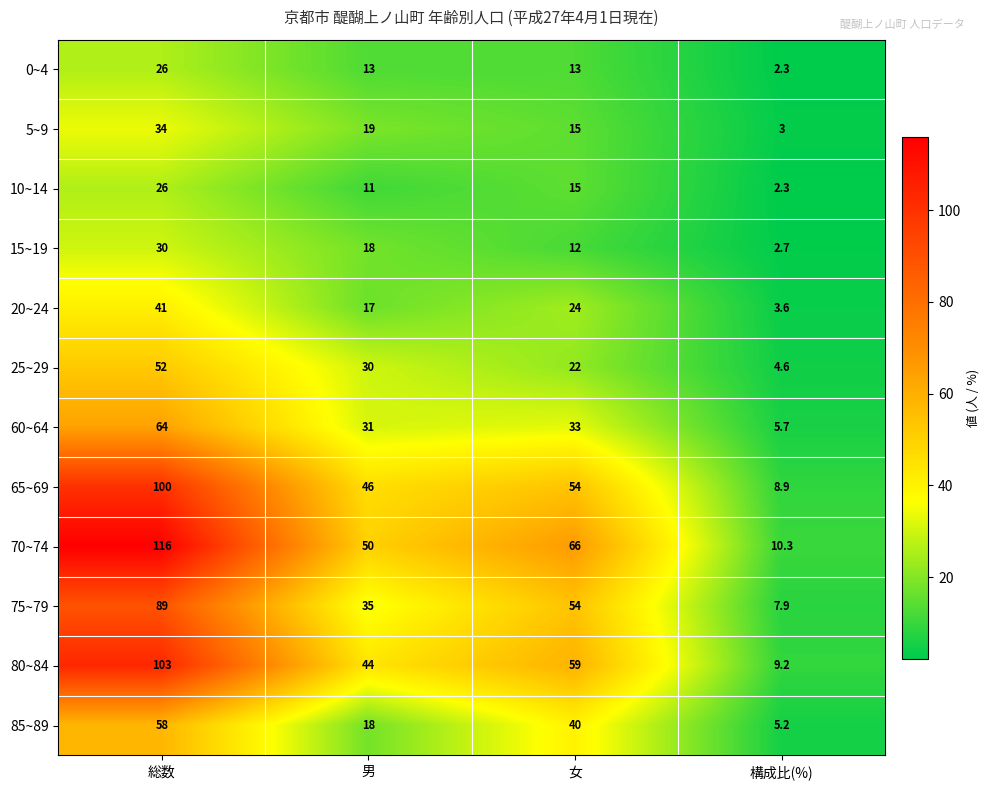

Is it true that 15~19 equals 18.0 at 男?

True